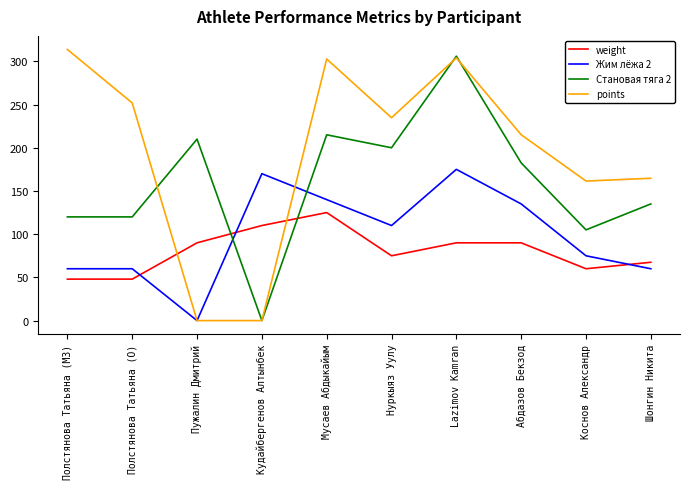

The value of Становая тяга 2 at Lazimov Kamran is 417.8. True or false?

False